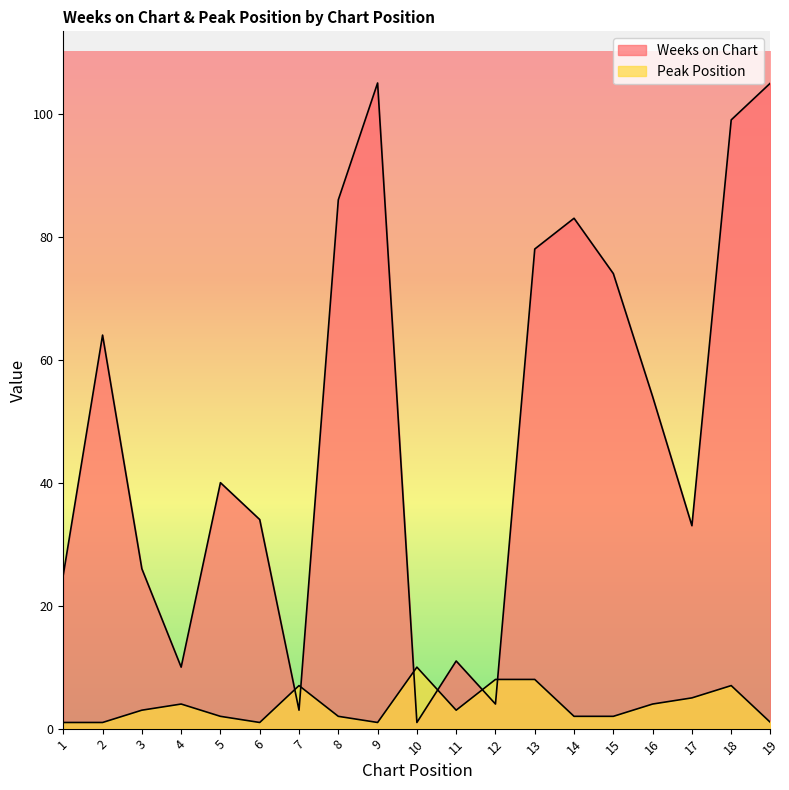

At which category does Weeks on Chart reach its first local valley?

4